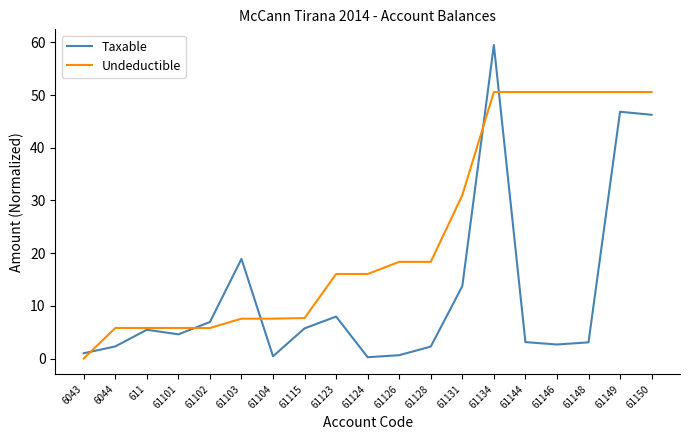

True or false: Undeductible has a value of 74.3 at 61144.

False